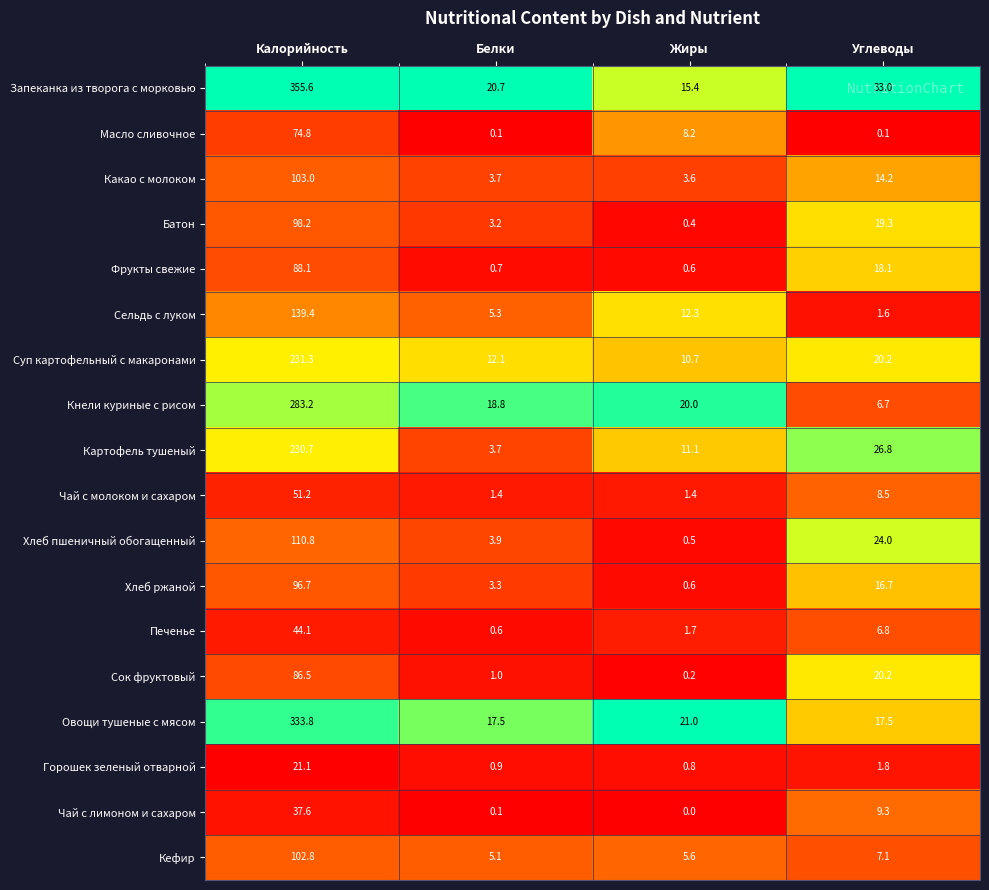

Rank the series by their maximum value, from lowest to highest.

Горошек зеленый отварной, Чай с лимоном и сахаром, Печенье, Чай с молоком и сахаром, Масло сливочное, Сок фруктовый, Фрукты свежие, Хлеб ржаной, Батон, Кефир, Какао с молоком, Хлеб пшеничный обогащенный, Сельдь с луком, Картофель тушеный, Суп картофельный с макаронами, Кнели куриные с рисом, Овощи тушеные с мясом, Запеканка из творога с морковью